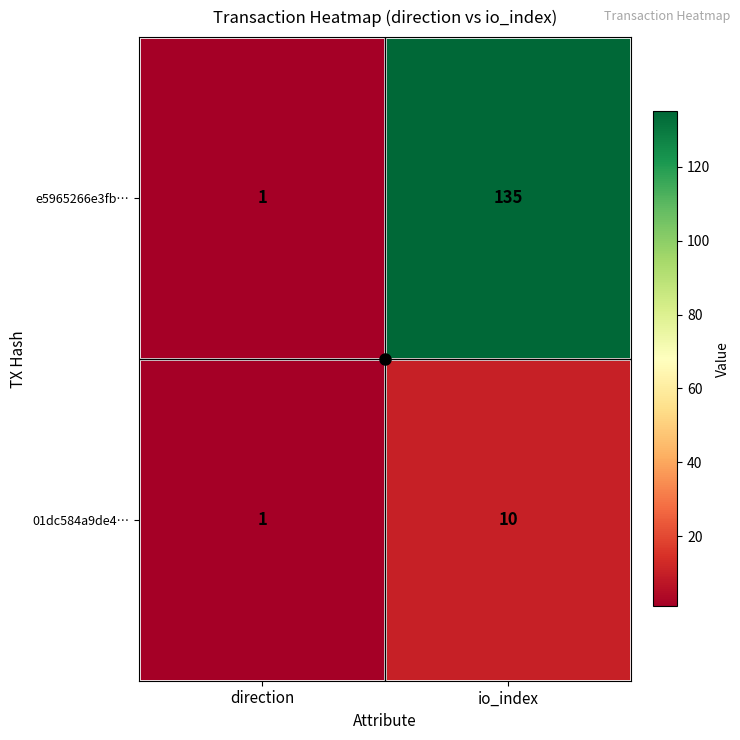

What is the sum of all e5965266e3fb… values?

136